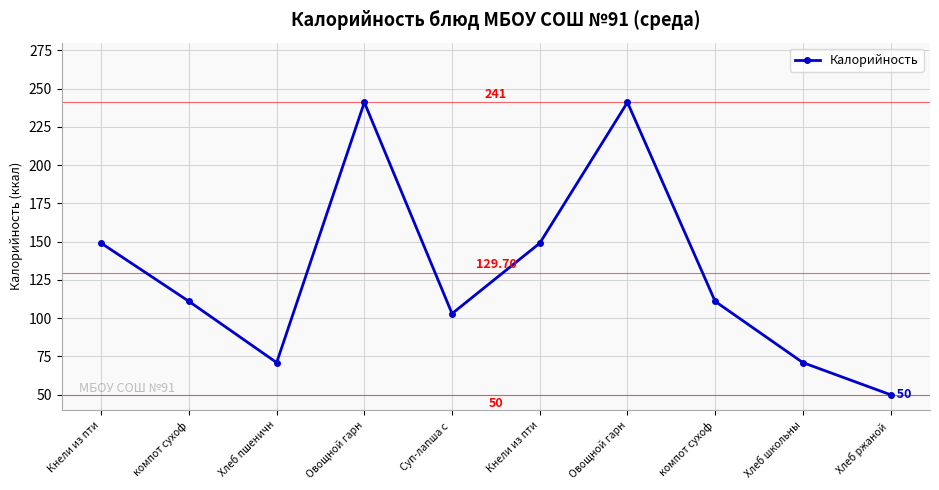

Is this an area chart (filled region under the line)?

No